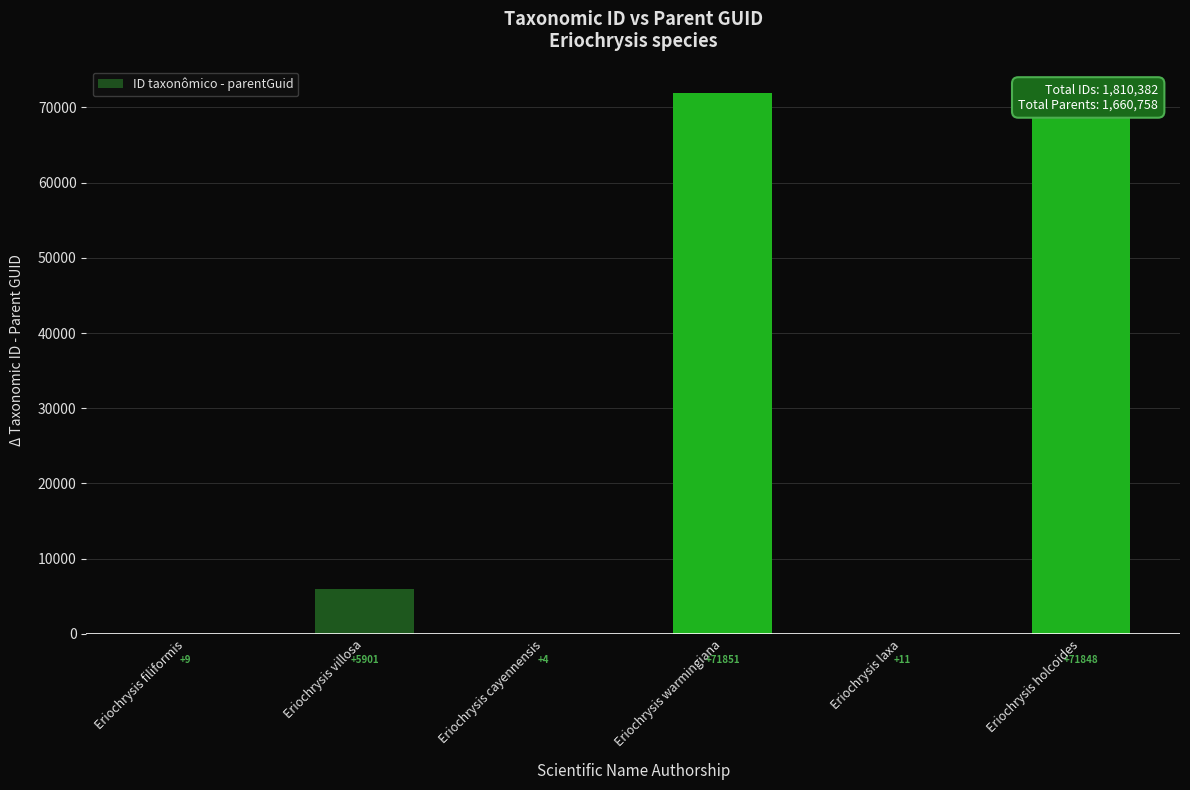

At which category does the chart reach its peak across all series?

Eriochrysis warmingiana